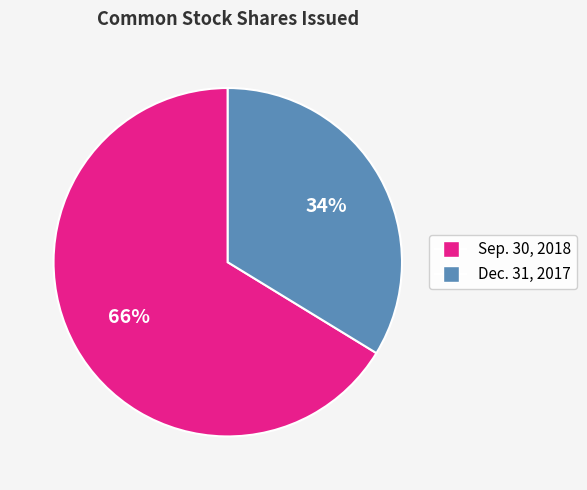

To the nearest percent, what is the average slice percentage?

50%